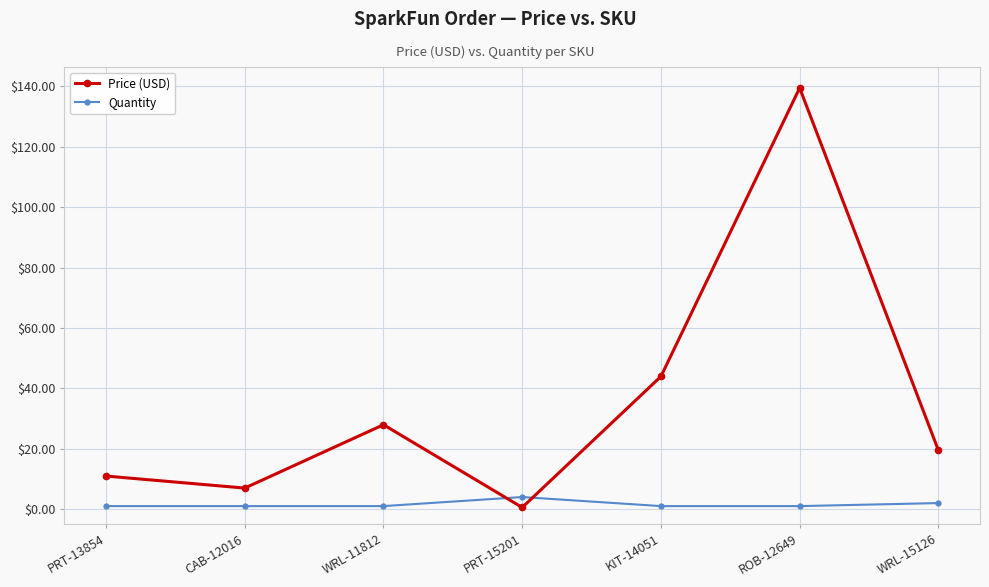

What are all the series names shown in the legend?

Price (USD), Quantity